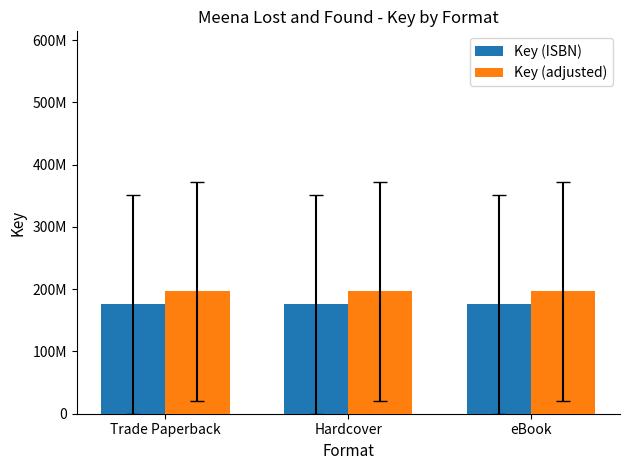

Reading left to right, what are all the values shown in this chart?

Key (ISBN): 175470377.0	175470377.0	175470377.0
Key (adjusted): 196526822.2	196526822.2	196526822.2